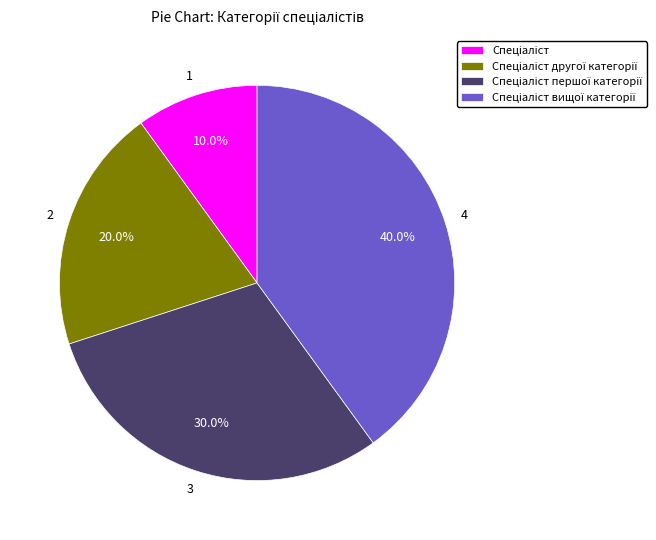

Is there any slice that represents more than half of the pie?

No